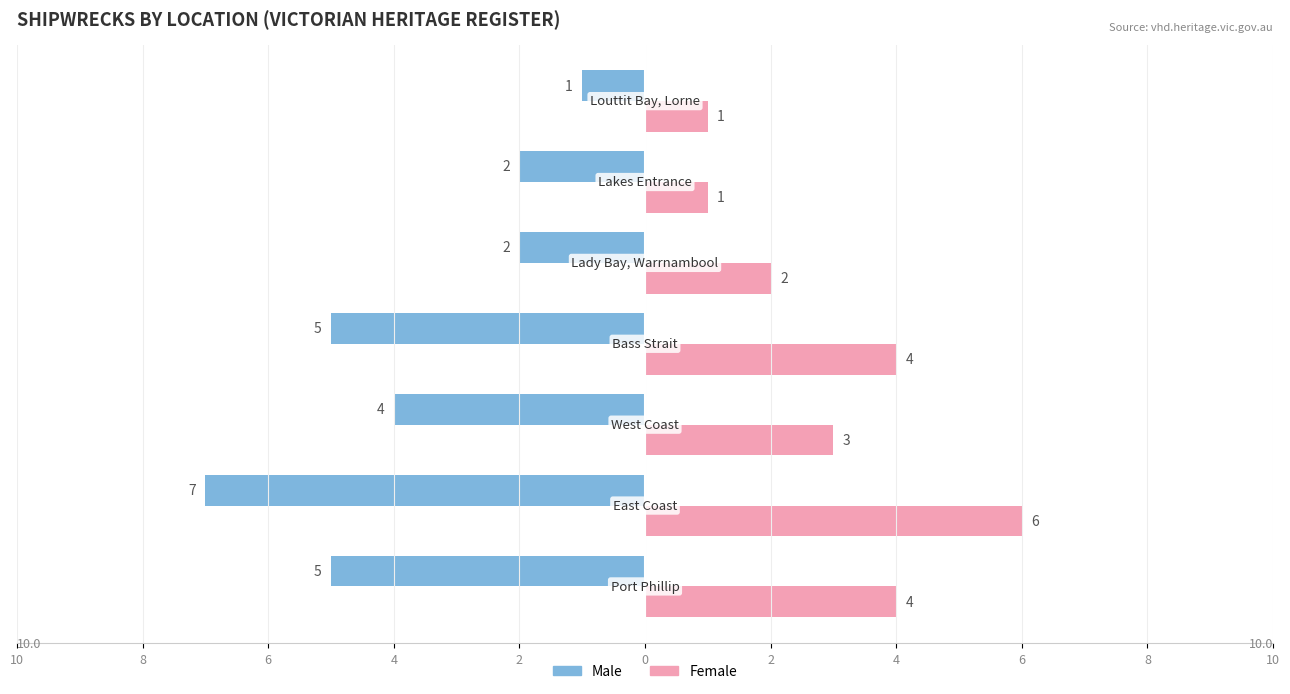

What are all the series names shown in the legend?

Male, Female